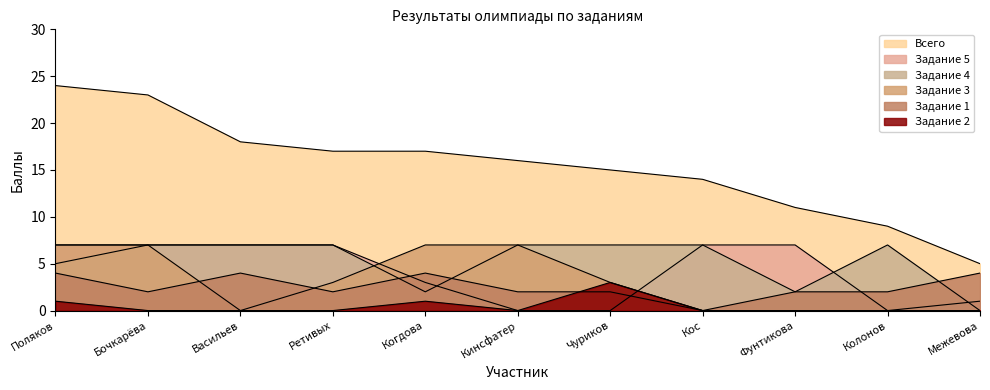

Reading left to right, transcribe all the data shown in this chart.

Всего: Поляков=24	Бочкарёва=23	Васильев=18	Ретивых=17	Когдова=17	Кинсфатер=16	Чуриков=15	Кос=14	Фунтикова=11	Колонов=9	Межевова=5
Задание 5: Поляков=7	Бочкарёва=7	Васильев=7	Ретивых=7	Когдова=3	Кинсфатер=0	Чуриков=0	Кос=7	Фунтикова=7	Колонов=0	Межевова=1
Задание 4: Поляков=5	Бочкарёва=7	Васильев=7	Ретивых=7	Когдова=2	Кинсфатер=7	Чуриков=7	Кос=7	Фунтикова=2	Колонов=7	Межевова=0
Задание 1: Поляков=4	Бочкарёва=2	Васильев=4	Ретивых=2	Когдова=4	Кинсфатер=2	Чуриков=2	Кос=0	Фунтикова=2	Колонов=2	Межевова=4
Задание 2: Поляков=1	Бочкарёва=0	Васильев=0	Ретивых=0	Когдова=1	Кинсфатер=0	Чуриков=3	Кос=0	Фунтикова=0	Колонов=0	Межевова=0
Задание 3: Поляков=7	Бочкарёва=7	Васильев=0	Ретивых=3	Когдова=7	Кинсфатер=7	Чуриков=3	Кос=0	Фунтикова=0	Колонов=0	Межевова=0